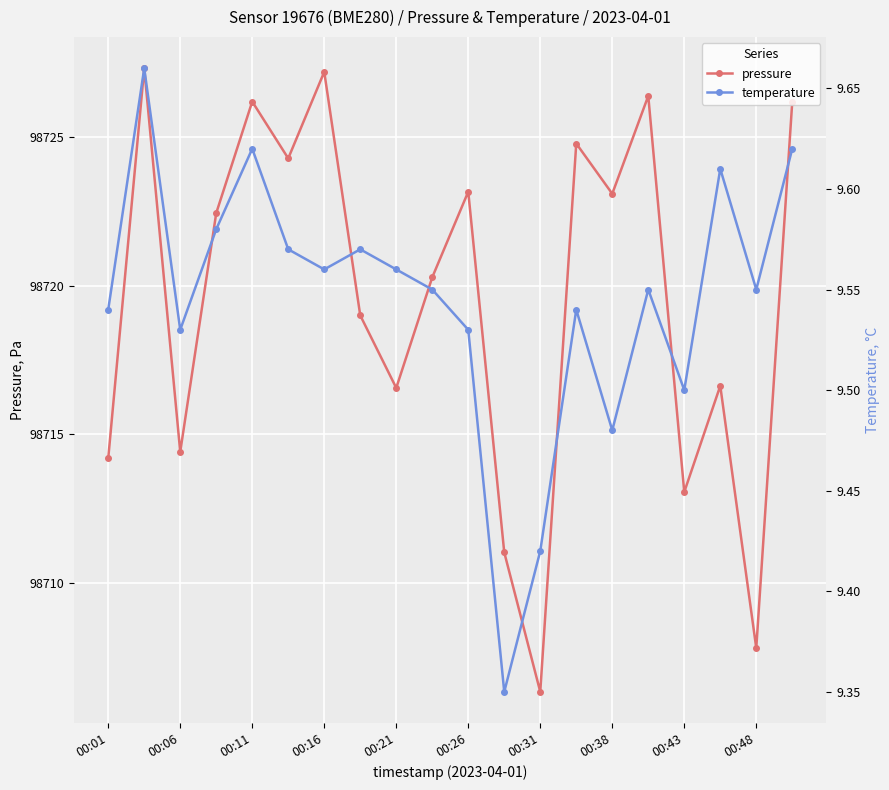

At which category does pressure reach its first local valley?

00:06